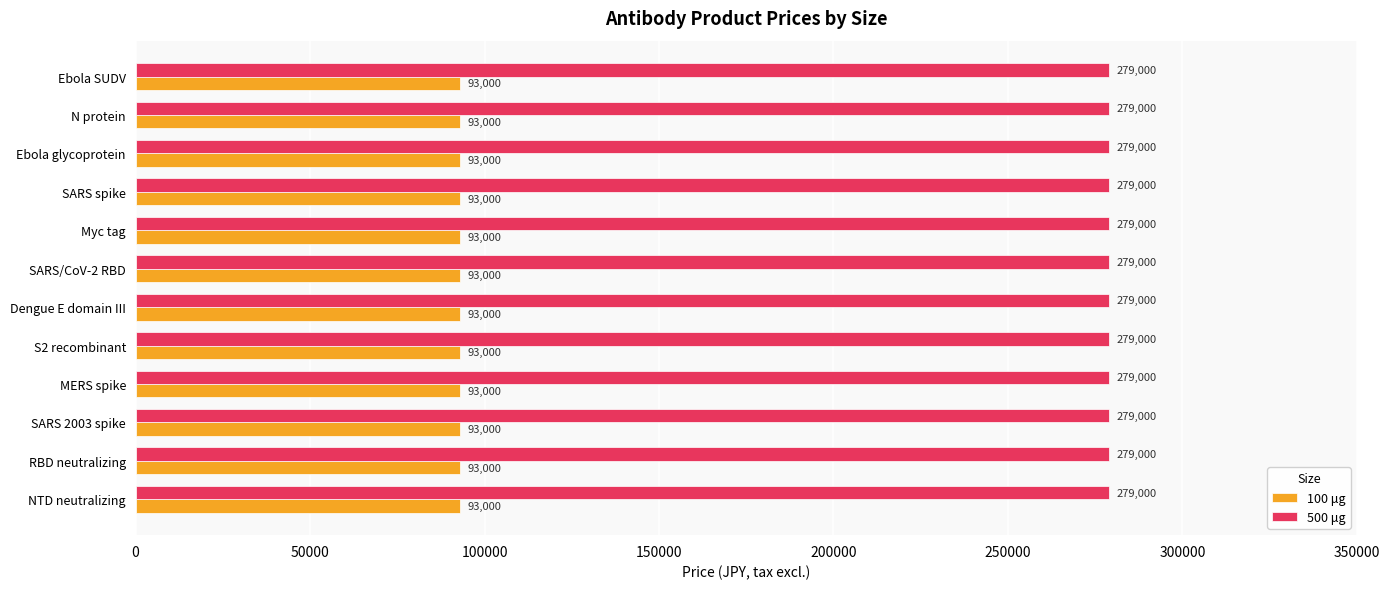

What is the spread (max minus min) of values at Ebola glycoprotein?

186000